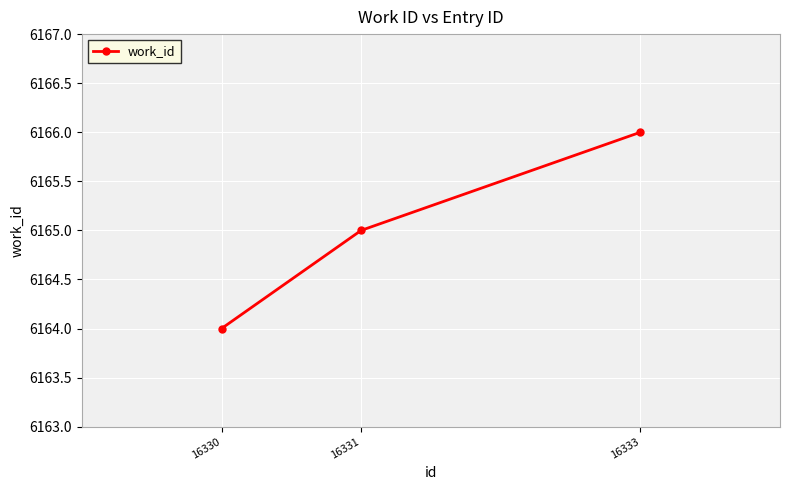

Approximately how many times larger is the value at 16331 compared to 16333?

1.0